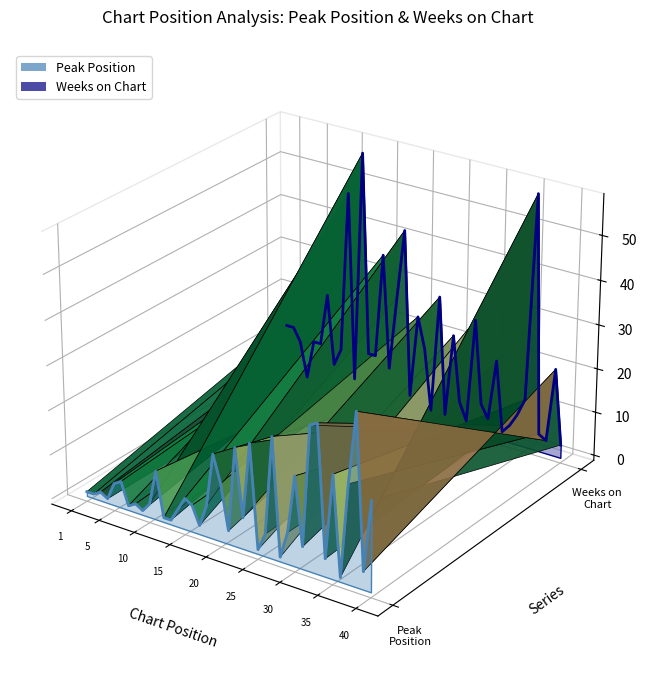

After their last crossing, which series has the higher values: Weeks on Chart or Peak Position?

Weeks on Chart